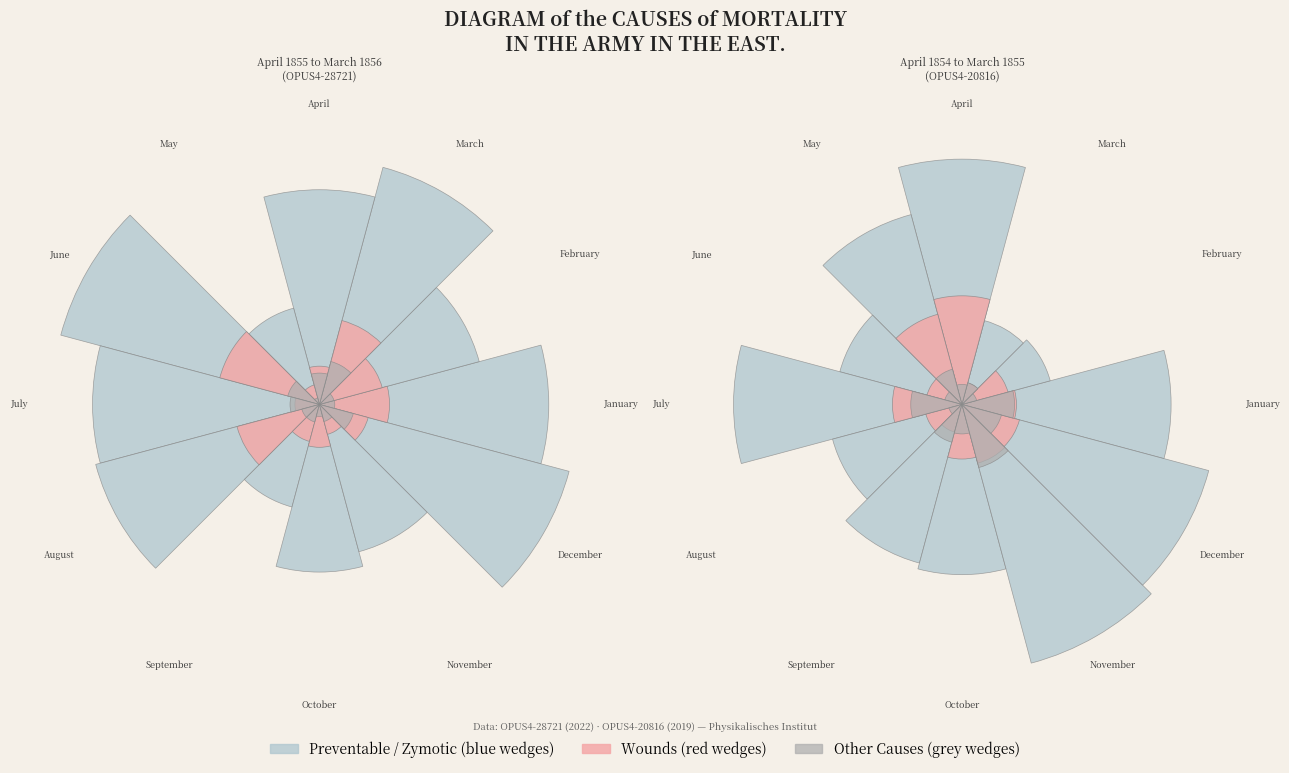

To the nearest percent, what is the average slice percentage?

8%